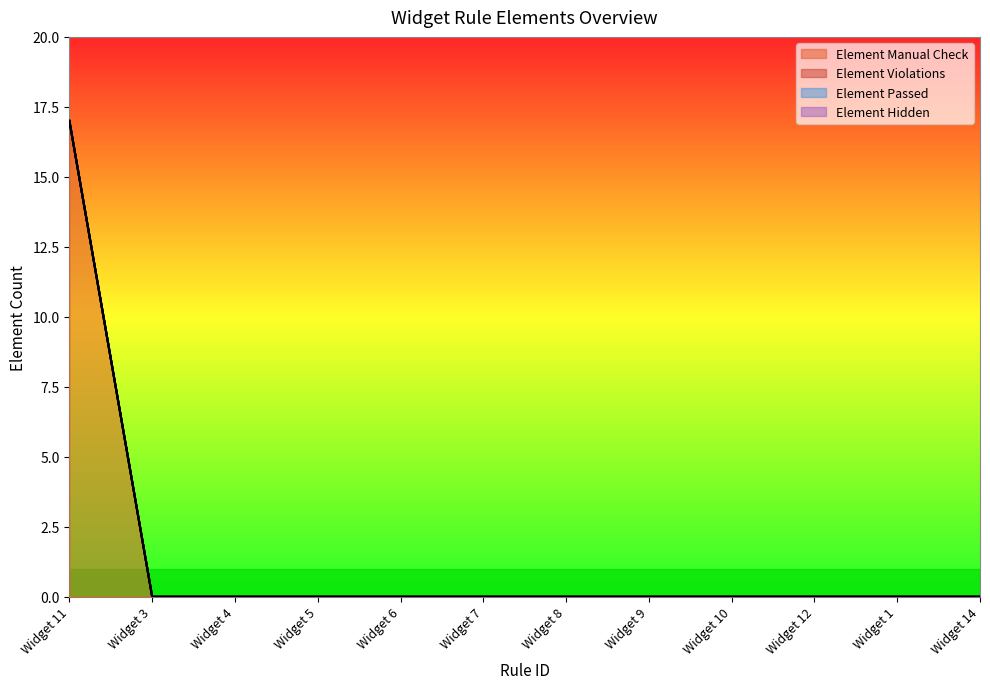

Reading left to right, extract all data points from this chart.

Element Manual Check: Widget 11=17	Widget 3=0	Widget 4=0	Widget 5=0	Widget 6=0	Widget 7=0	Widget 8=0	Widget 9=0	Widget 10=0	Widget 12=0	Widget 1=0	Widget 14=0
Element Violations: Widget 11=0	Widget 3=0	Widget 4=0	Widget 5=0	Widget 6=0	Widget 7=0	Widget 8=0	Widget 9=0	Widget 10=0	Widget 12=0	Widget 1=0	Widget 14=0
Element Passed: Widget 11=0	Widget 3=0	Widget 4=0	Widget 5=0	Widget 6=0	Widget 7=0	Widget 8=0	Widget 9=0	Widget 10=0	Widget 12=0	Widget 1=0	Widget 14=0
Element Hidden: Widget 11=0	Widget 3=0	Widget 4=0	Widget 5=0	Widget 6=0	Widget 7=0	Widget 8=0	Widget 9=0	Widget 10=0	Widget 12=0	Widget 1=0	Widget 14=0